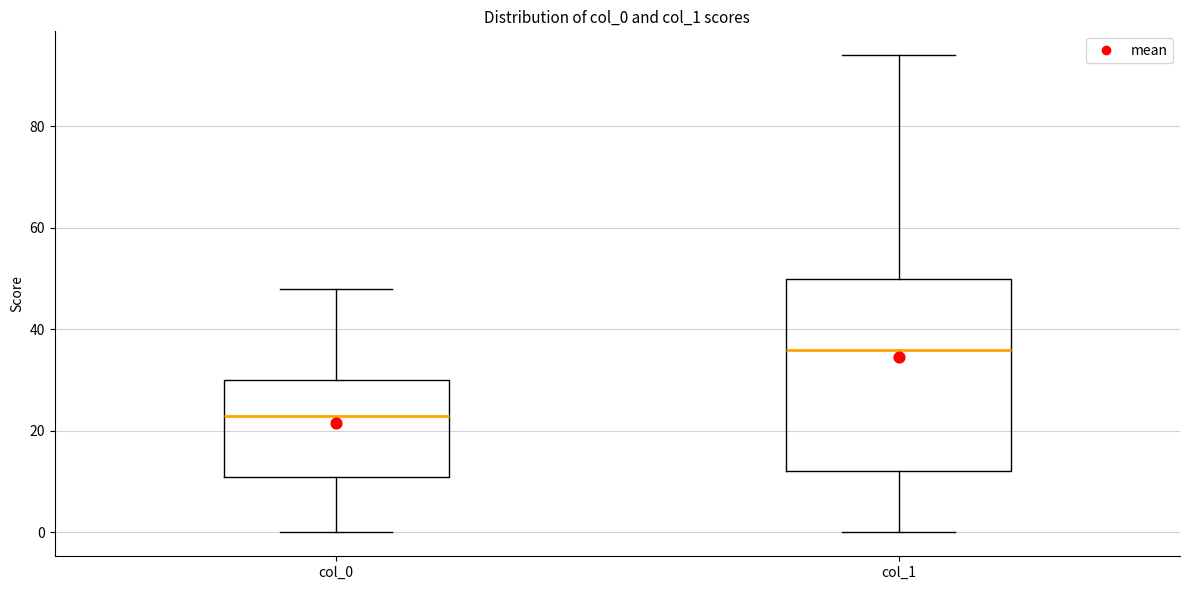

Reading left to right, read every box against the y-axis: the position of its median line, the range the box covers, and the ends of its whiskers. The values are not printed on the chart, so give them approximately, as read against the axis.

col_0: median 24, box 12 to 30, whiskers 0 to 48
col_1: median 36, box 12 to 50, whiskers 0 to 94